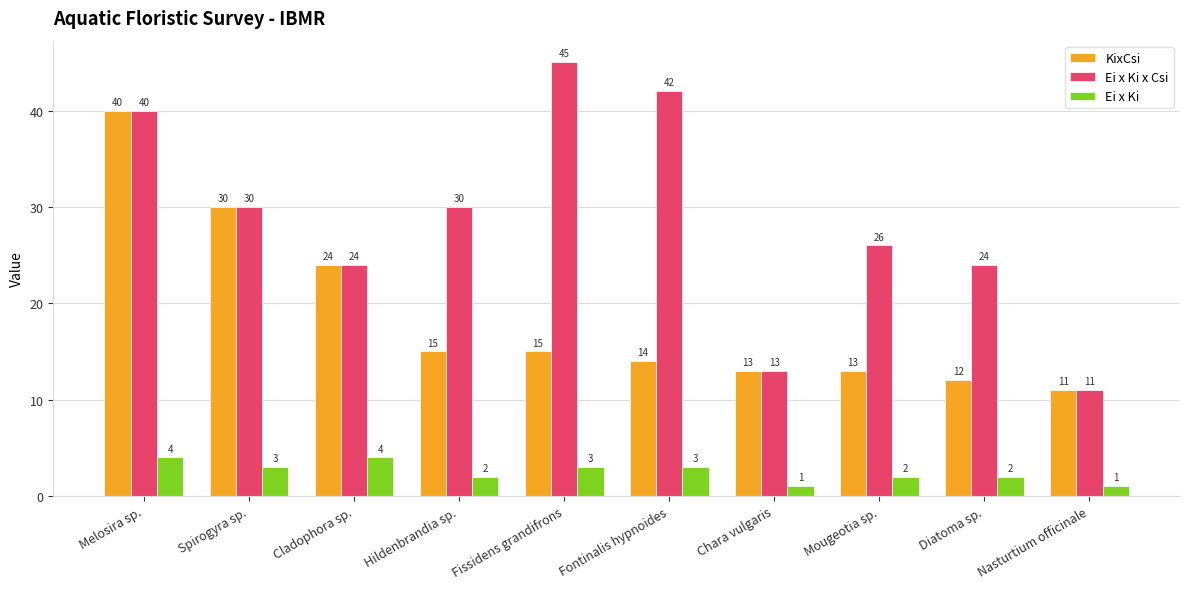

What is the value of the KixCsi bar at the 7th from the left?

13